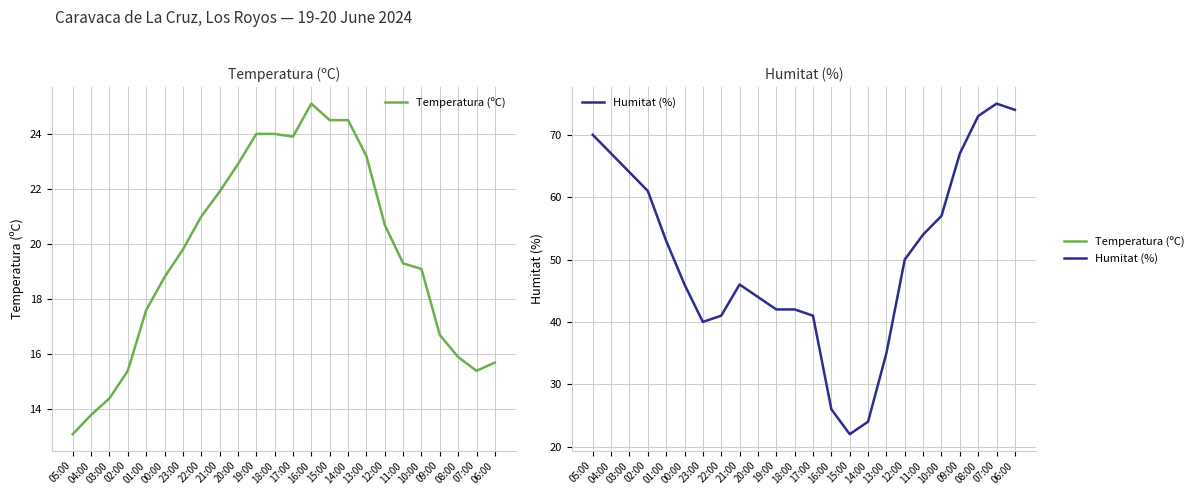

True or false: Temperatura (ºC) and Humitat (%) intersect in this chart.

True